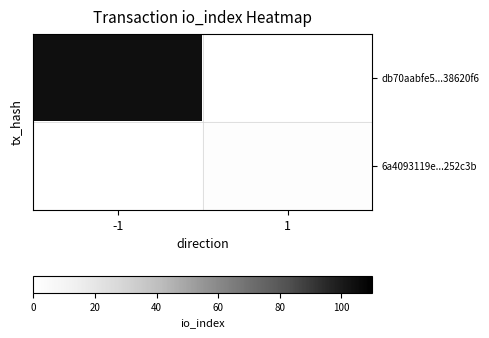

Is it true that db70aabfe5...38620f6 equals 21.6 at -1?

False